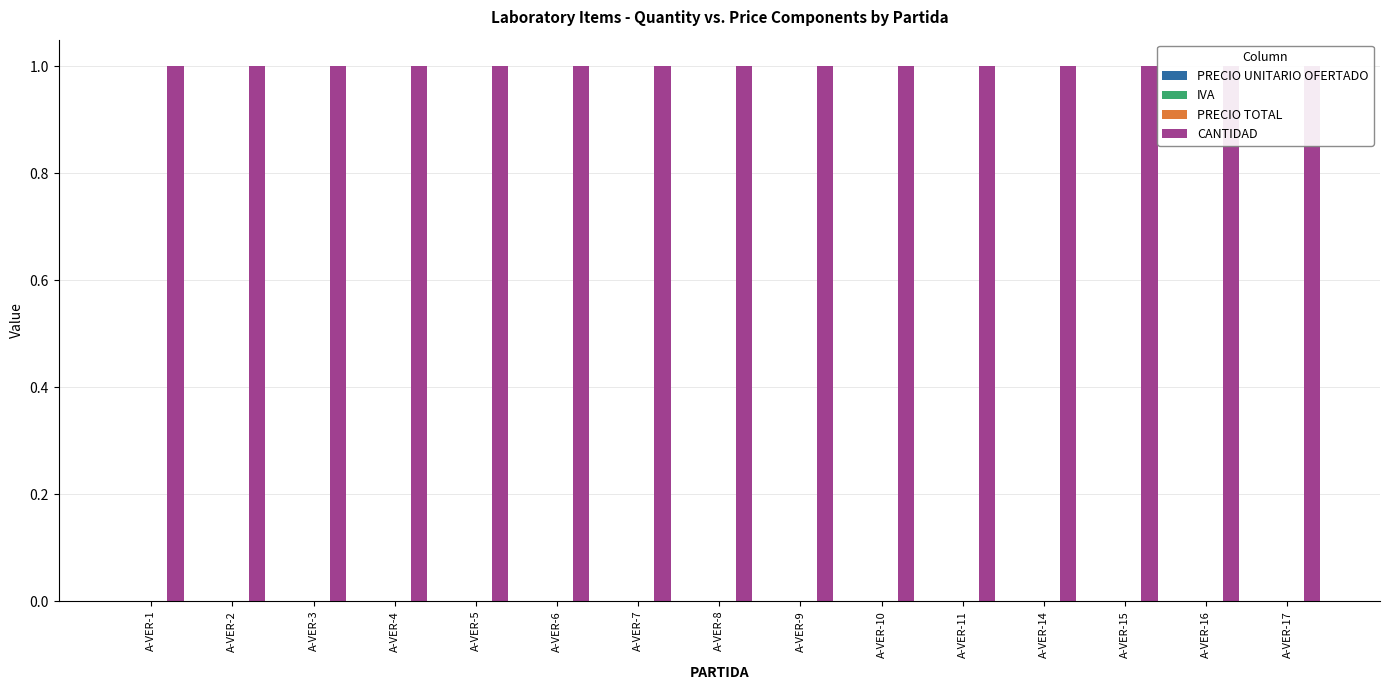

Are the bars grouped side by side (vs. stacked)?

Yes